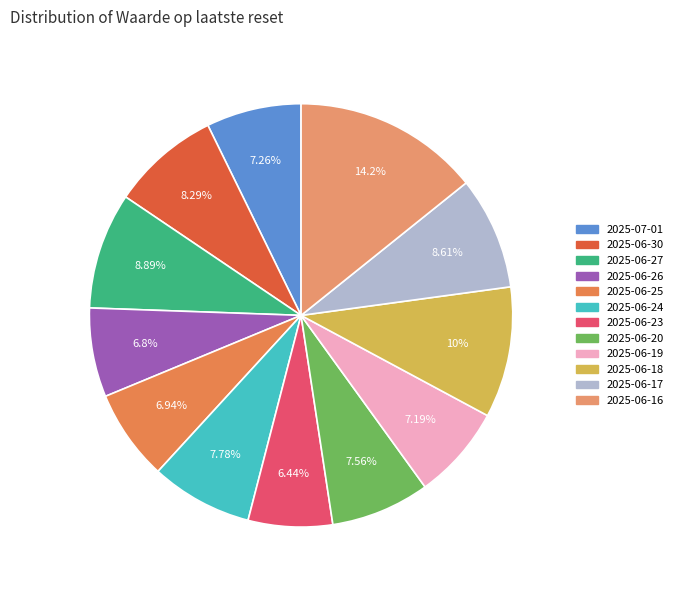

Which slice is the smallest?

2025-06-23